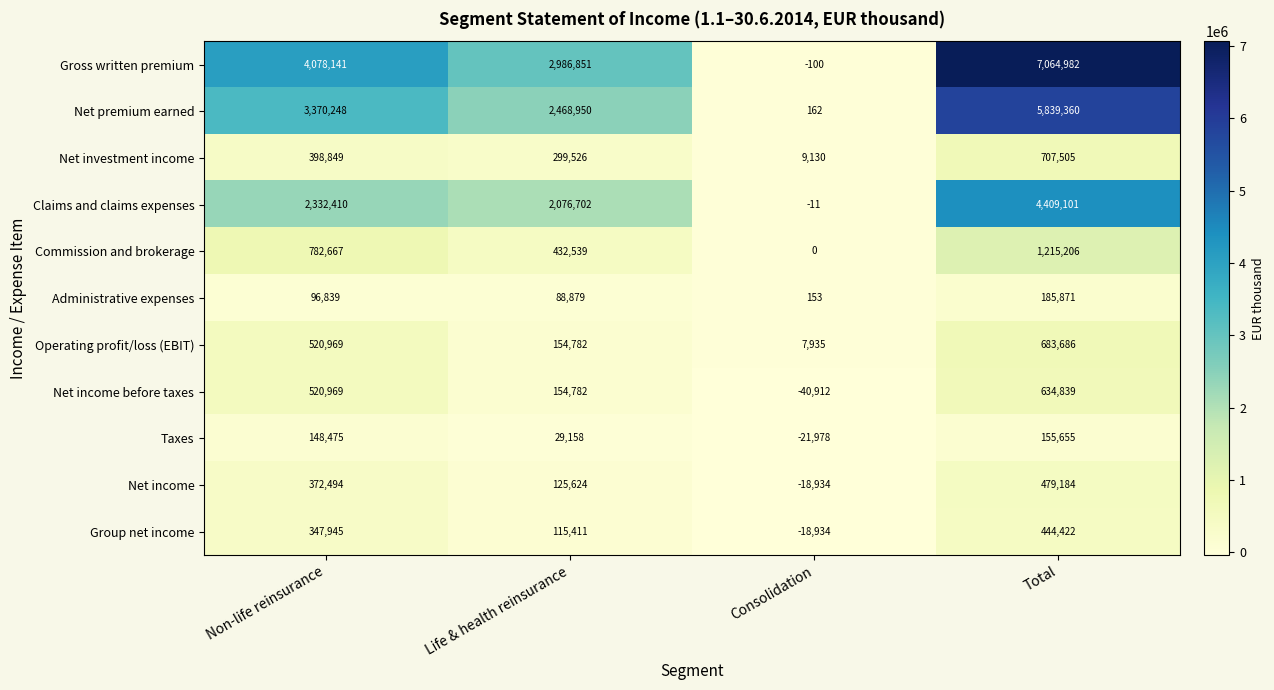

Which series has the widest spread of values?

Gross written premium